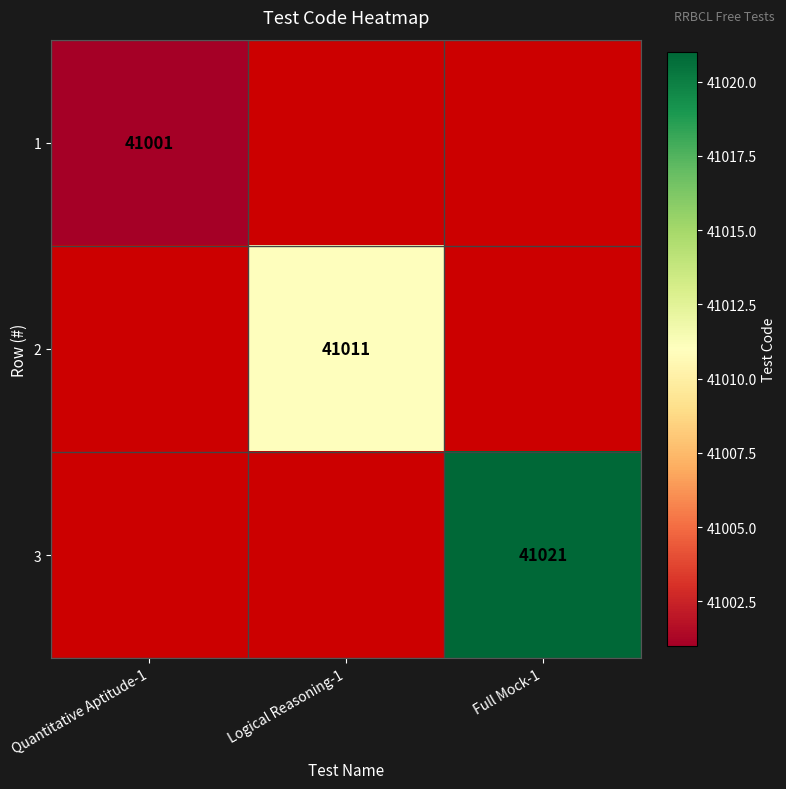

At how many categories does at least one series exceed 41005?

2